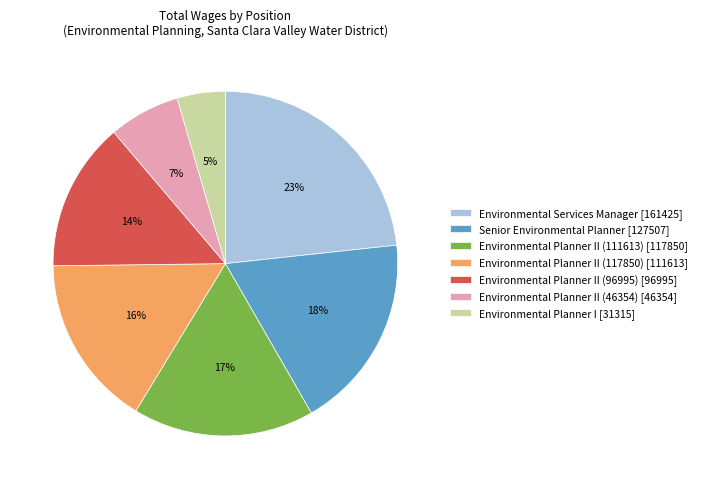

Between Environmental Services Manager [161425] and Environmental Planner II (96995) [96995], which is larger?

Environmental Services Manager [161425]